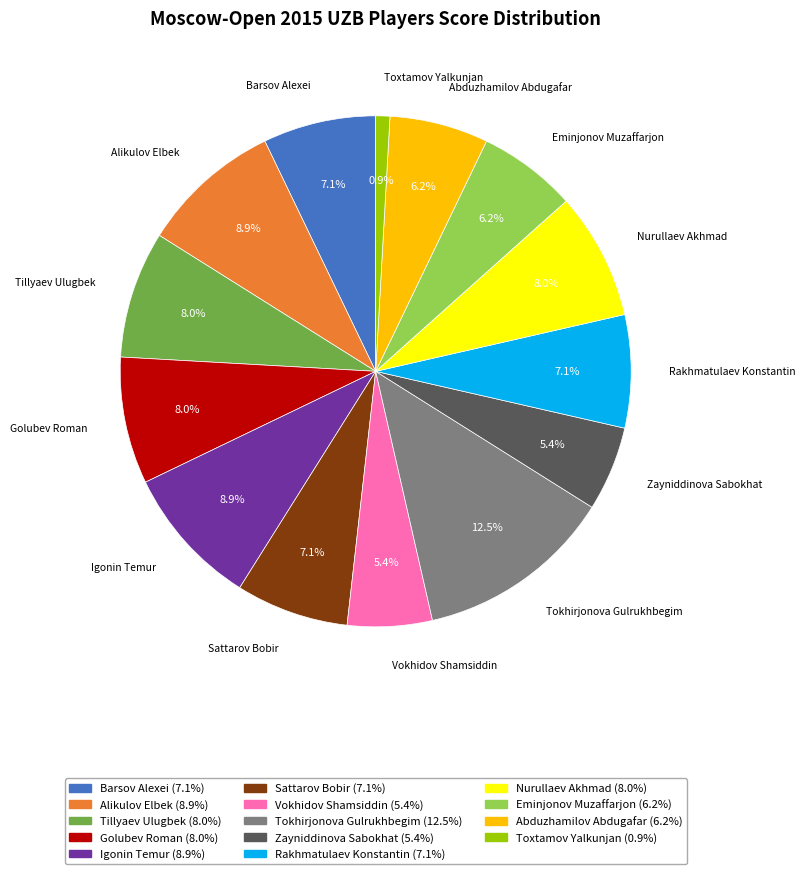

To the nearest percent, what percentage of the pie is Vokhidov Shamsiddin?

5%